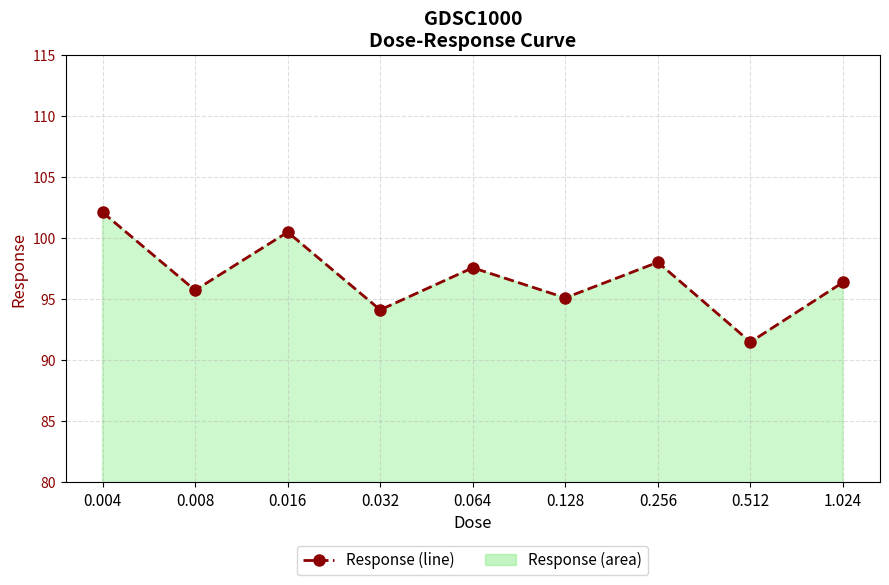

Is it true that the value at 0.004 is 22.7?

False